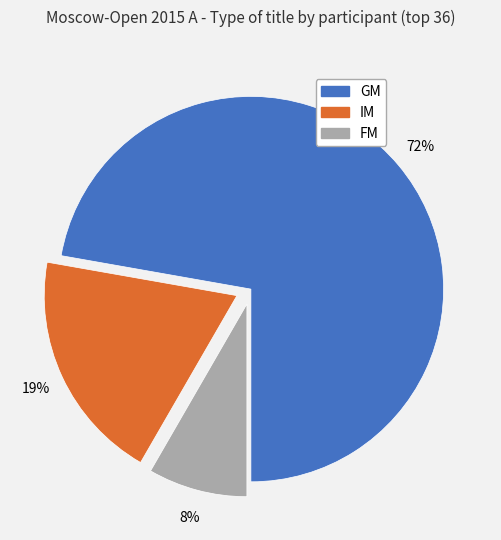

To the nearest percent, what portion does FM represent?

8%